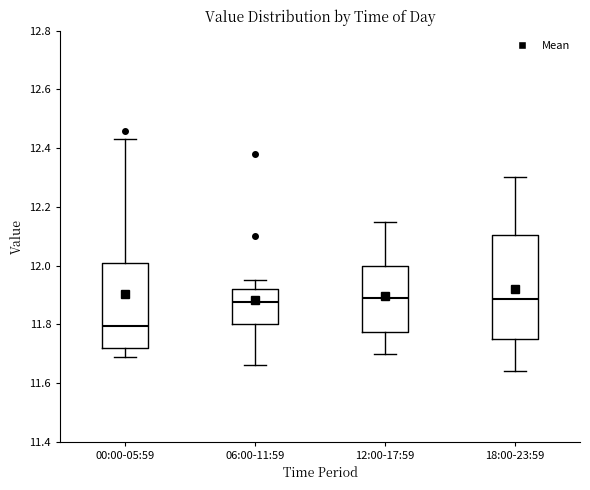

Reading left to right, read every box against the y-axis: the position of its median line, the range the box covers, and the ends of its whiskers. The values are not printed on the chart, so give them approximately, as read against the axis.

00:00-05:59: median 11.80, box 11.72 to 12.02, whiskers 11.70 to 12.44
06:00-11:59: median 11.88, box 11.80 to 11.92, whiskers 11.66 to 11.96
12:00-17:59: median 11.90, box 11.78 to 12.00, whiskers 11.70 to 12.16
18:00-23:59: median 11.88, box 11.76 to 12.10, whiskers 11.64 to 12.30